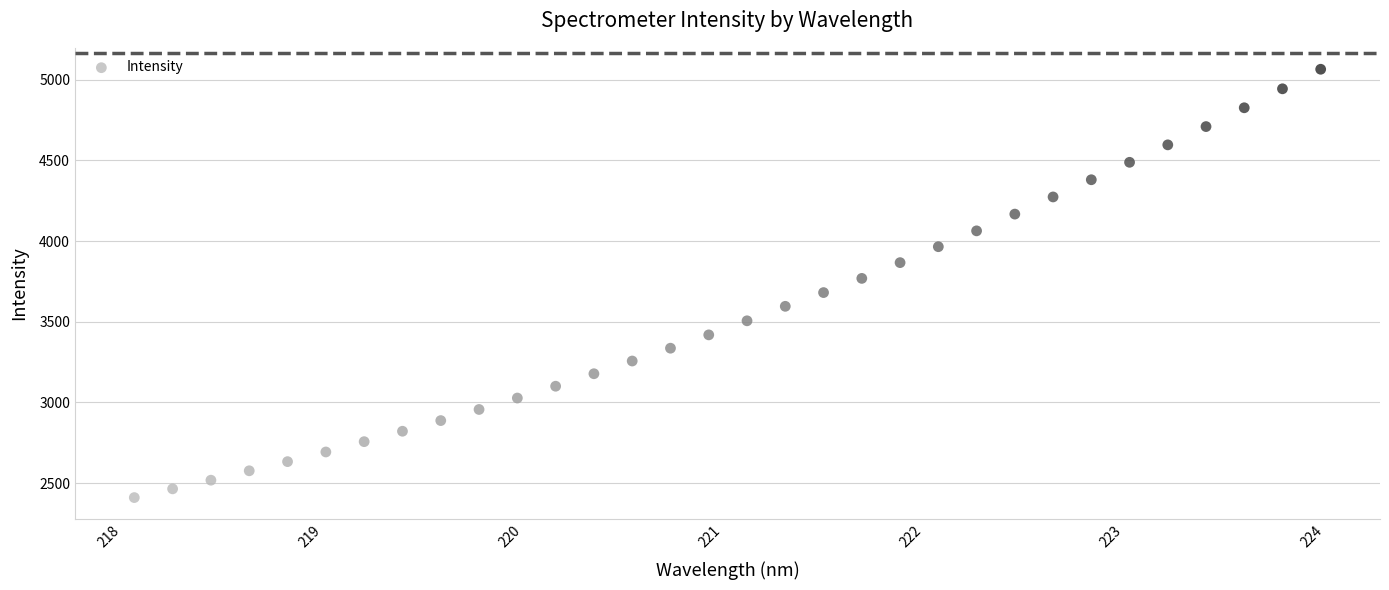

What is the range of Y values (max minus min)?

2653.5